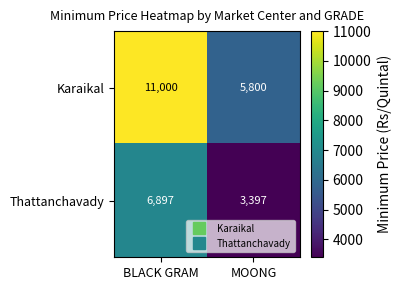

Reading left to right, transcribe all the data shown in this chart.

Karaikal: 11000	5800
Thattanchavady: 6897	3397